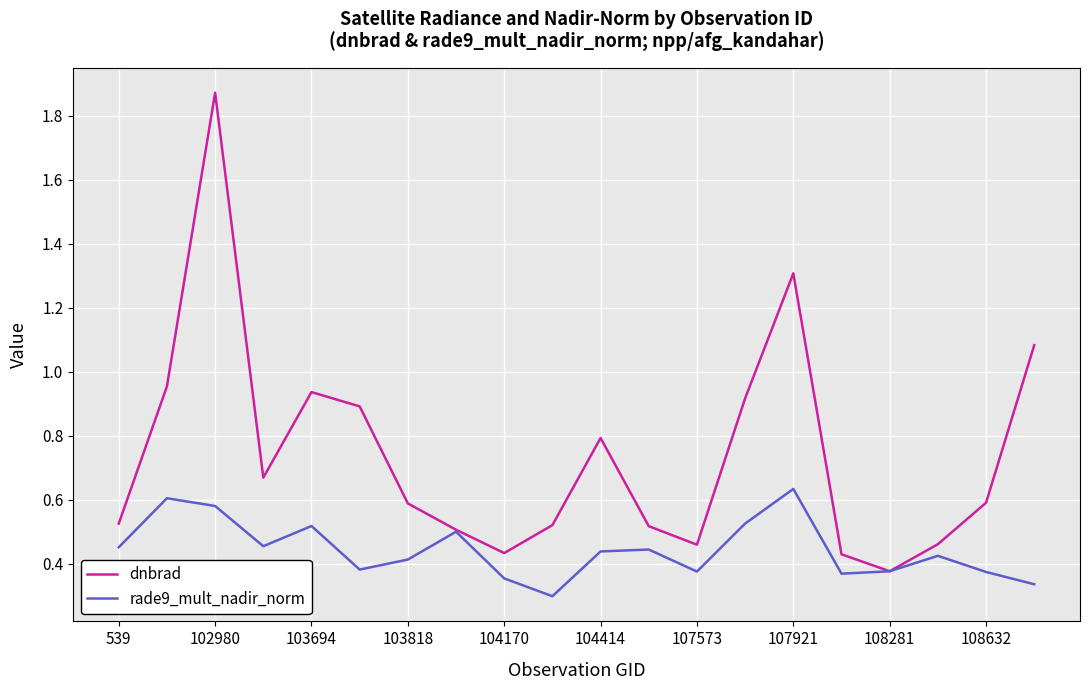

Which series has the largest range (max minus min)?

dnbrad